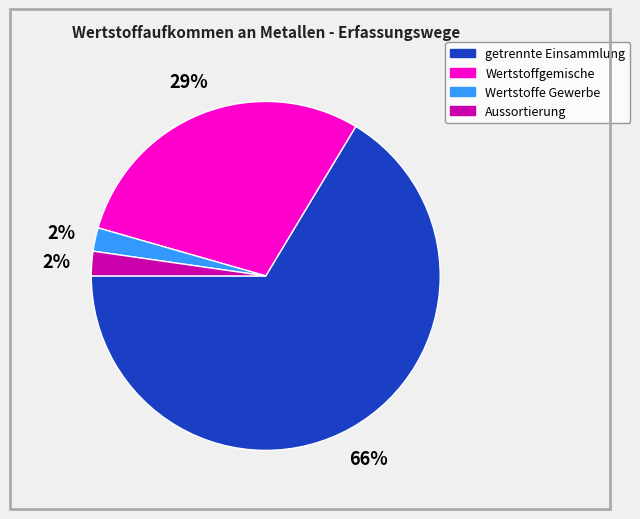

The getrennte Einsammlung slice represents 66% of the pie. True or false?

True